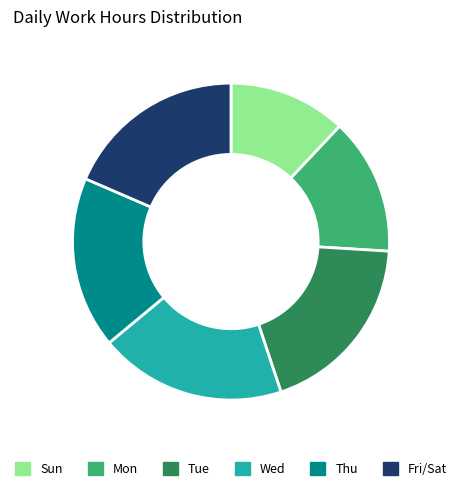

Does any single category account for the majority?

No